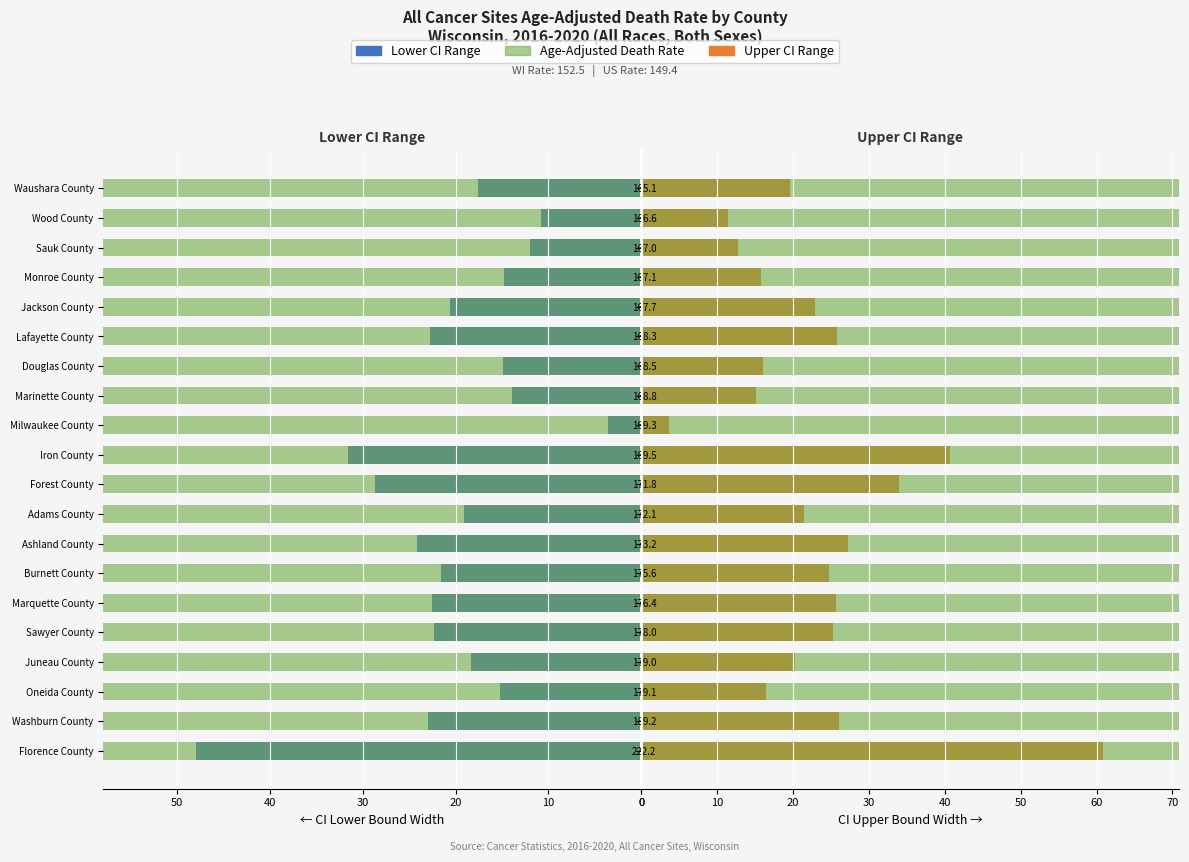

How many data points in Upper CI Range are less than 22?

10